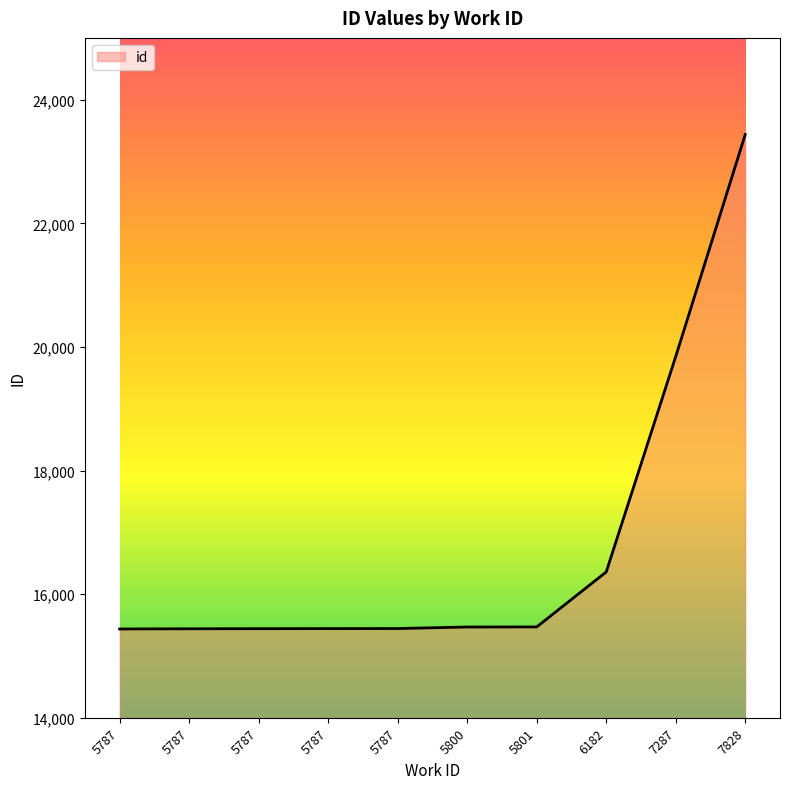

Is this an area chart (filled region under the line)?

Yes